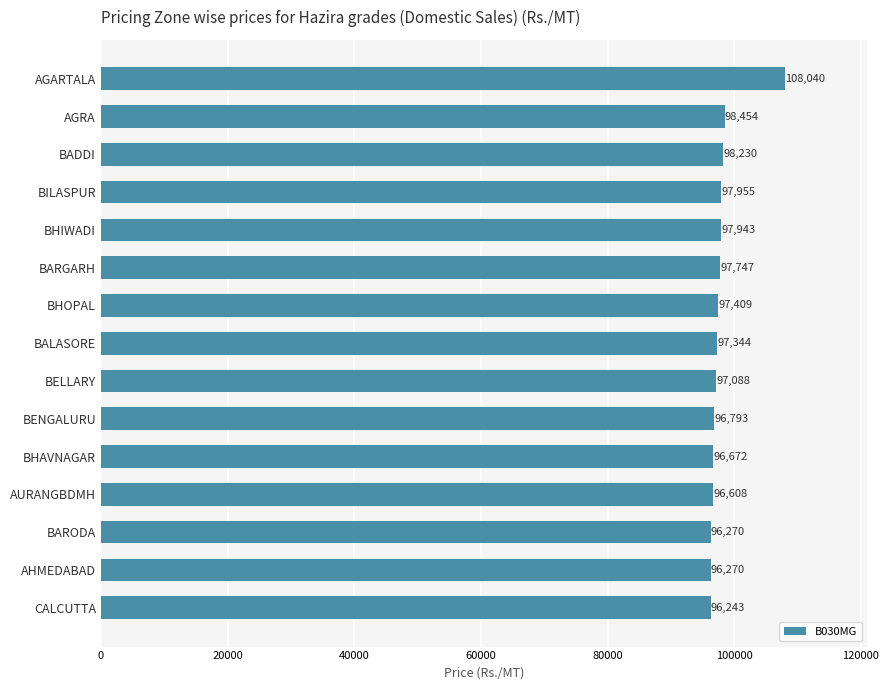

Reading bottom to top, extract all data points from this chart.

96243	96270	96270	96608	96672	96793	97088	97344	97409	97747	97943	97955	98230	98454	108040